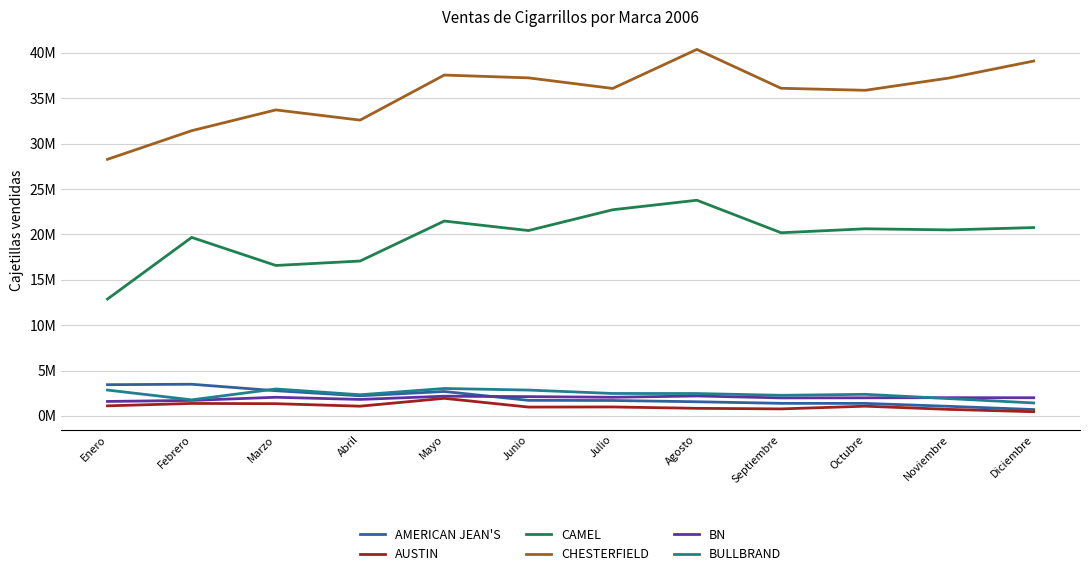

What is the greatest value displayed?

40383378.5